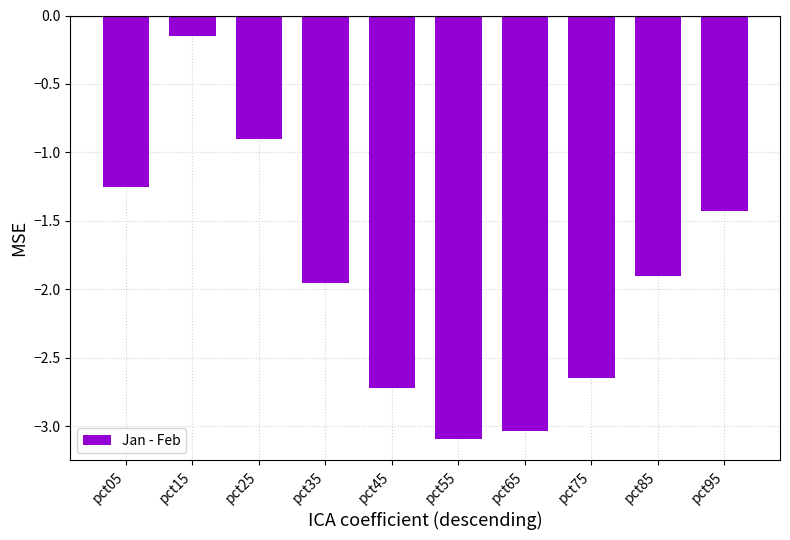

Where is the data nearest to the value -1?

pct25